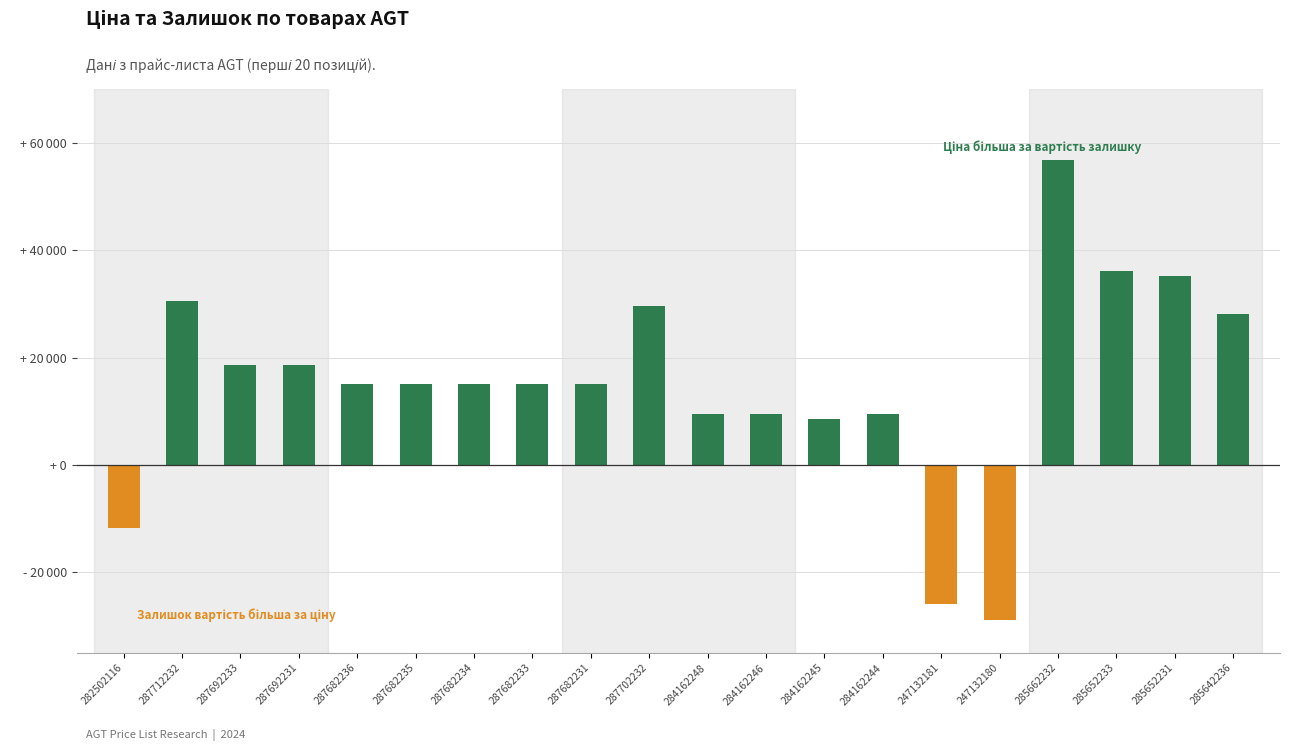

What position from the right is 285652233?

3